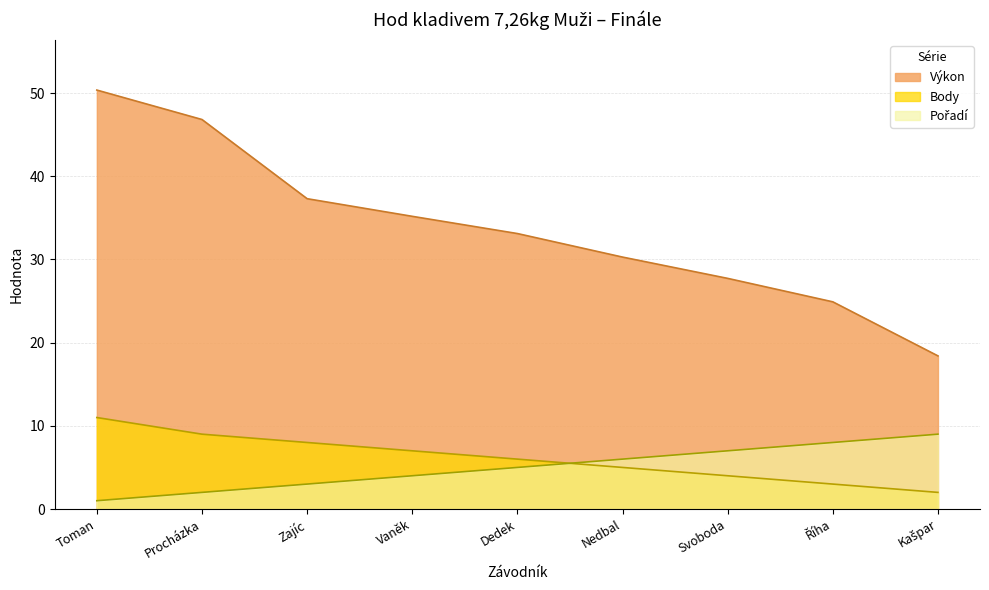

How many series are shown in this chart?

3